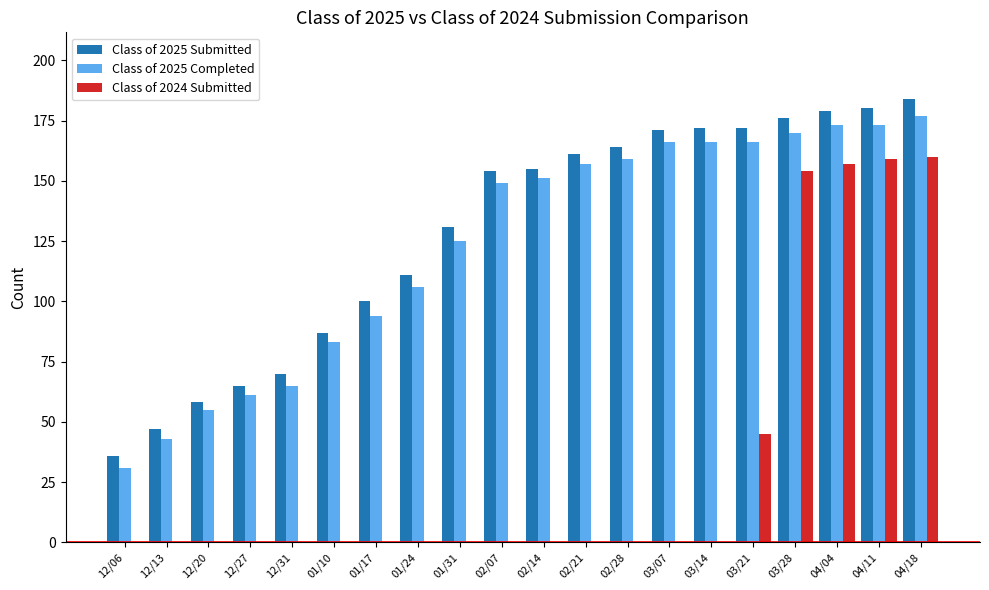

What is the greatest value displayed?

184